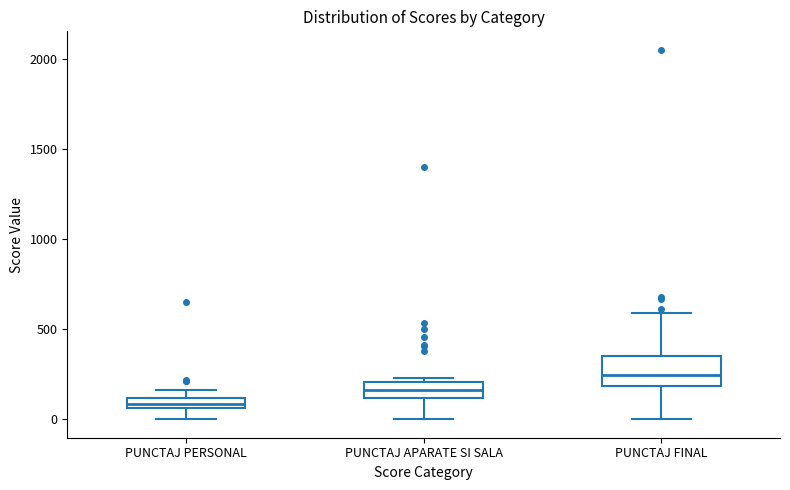

Which box has the highest median line?

PUNCTAJ FINAL